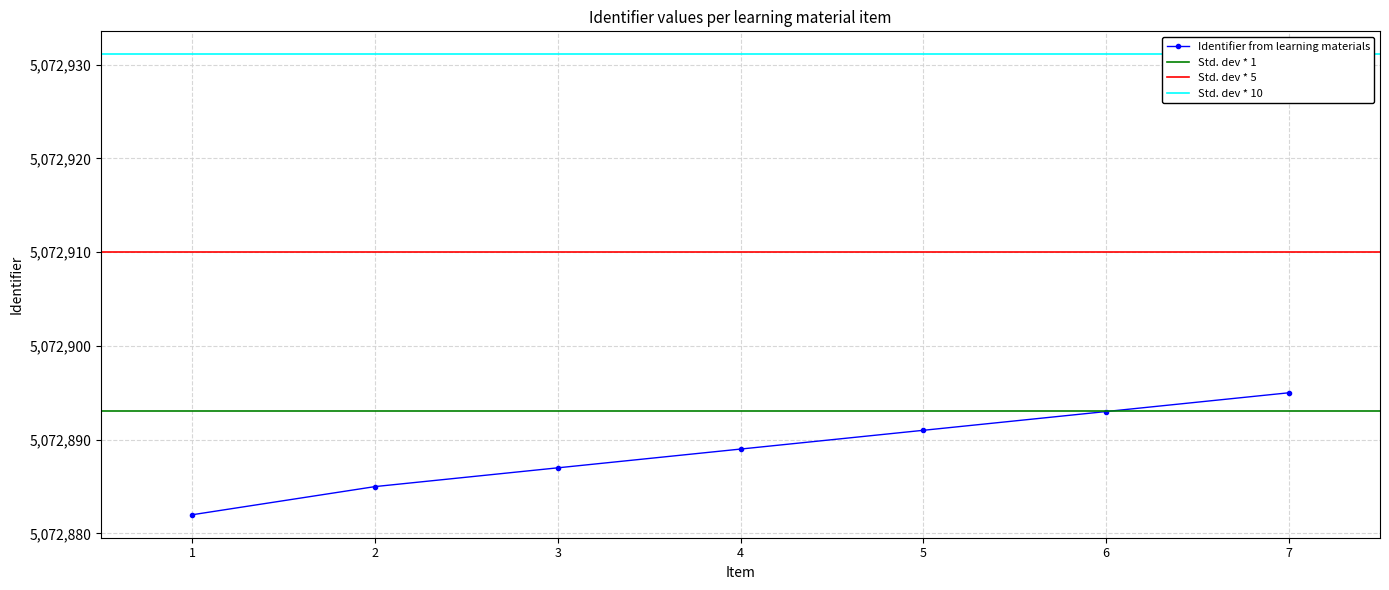

What is the difference between the second highest and minimum values?

11